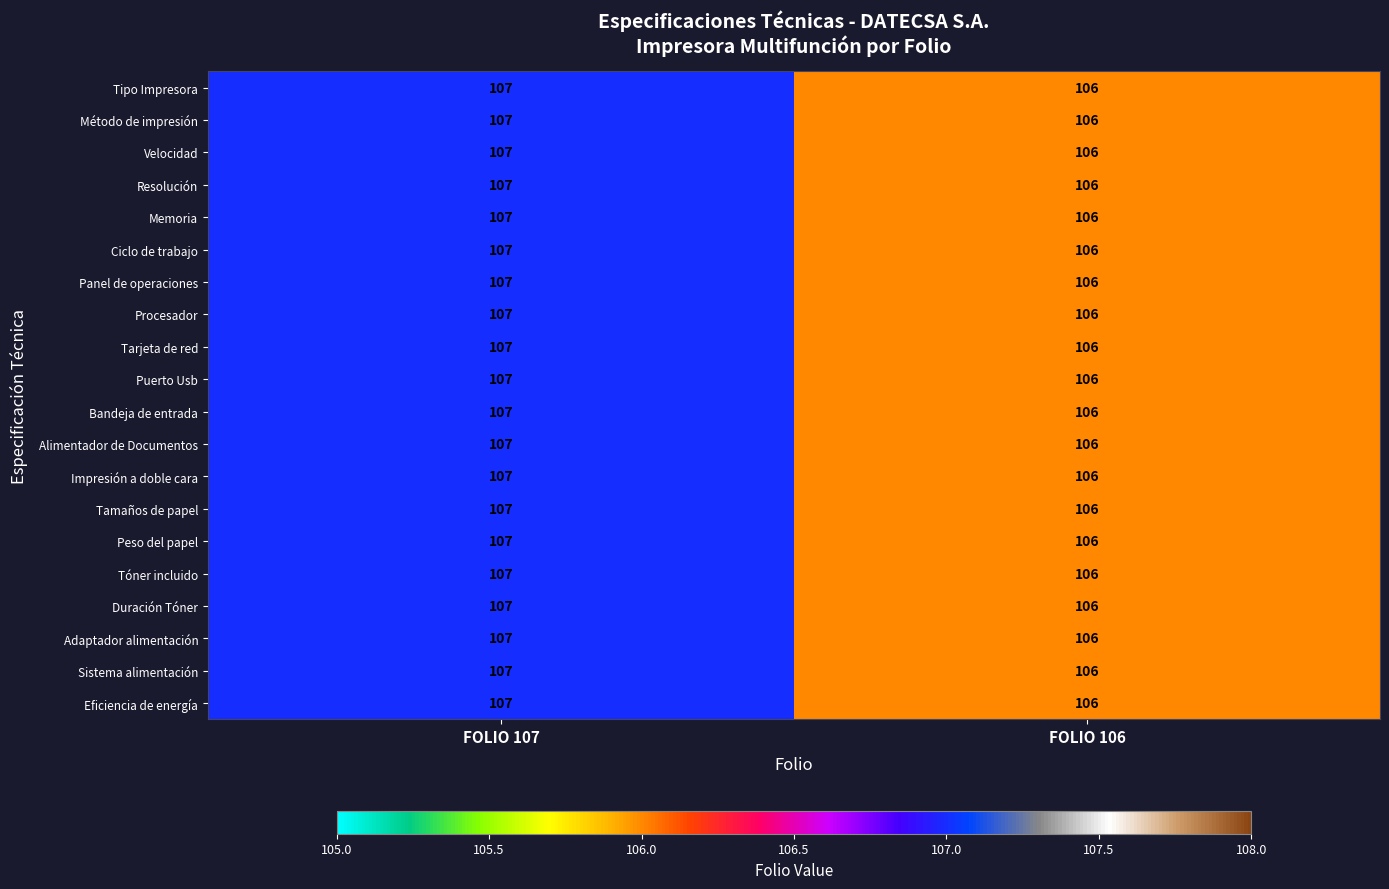

List the labels in order of Adaptador alimentación value, smallest first.

FOLIO 106, FOLIO 107